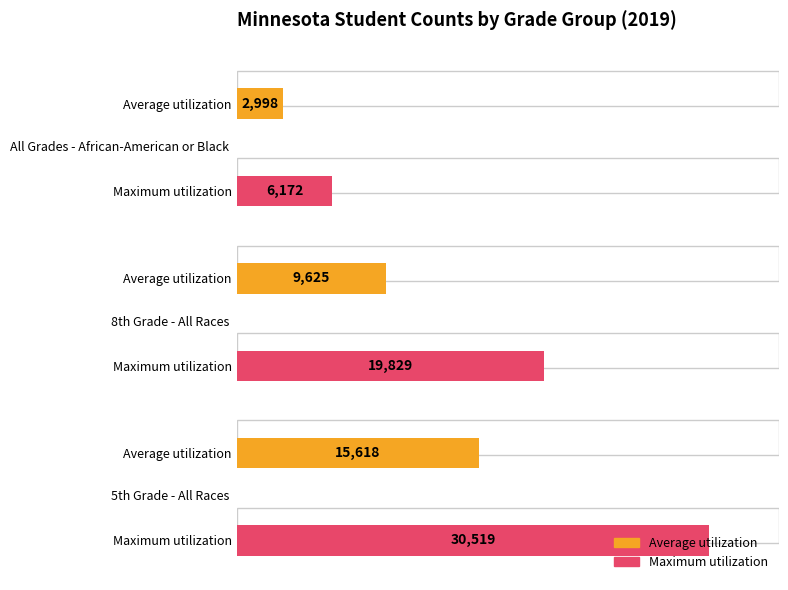

How many Maximum utilization values are between 6172 and 30519?

3